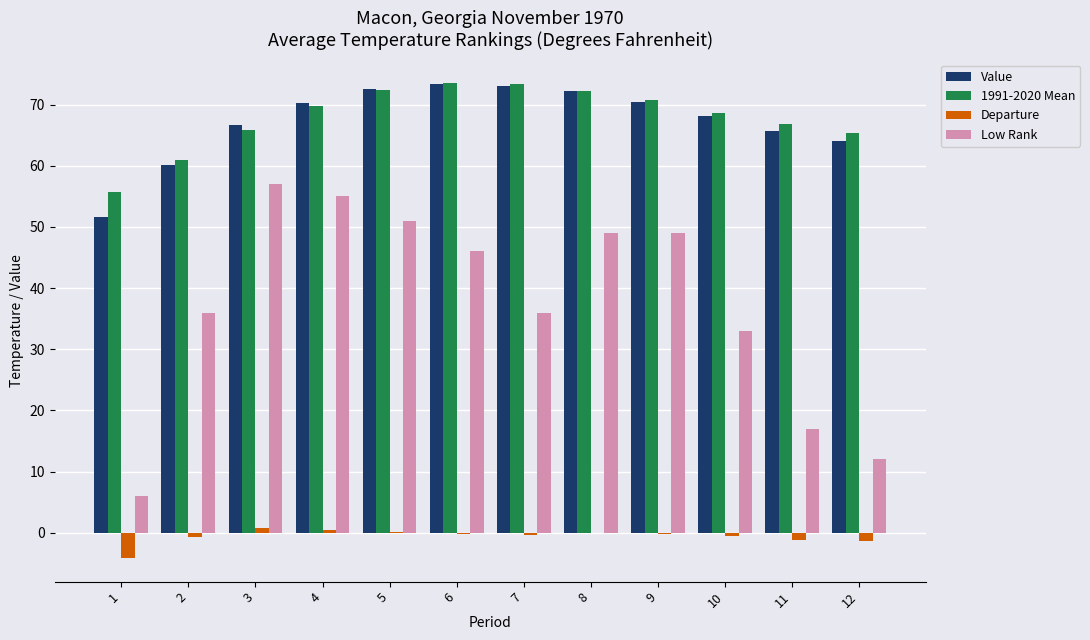

What is the total value across all series at 6?

192.6